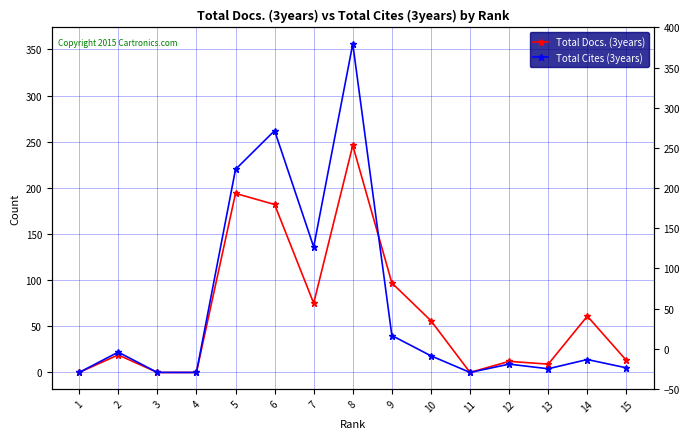

What are all the series names shown in the legend?

Total Docs. (3years), Total Cites (3years)